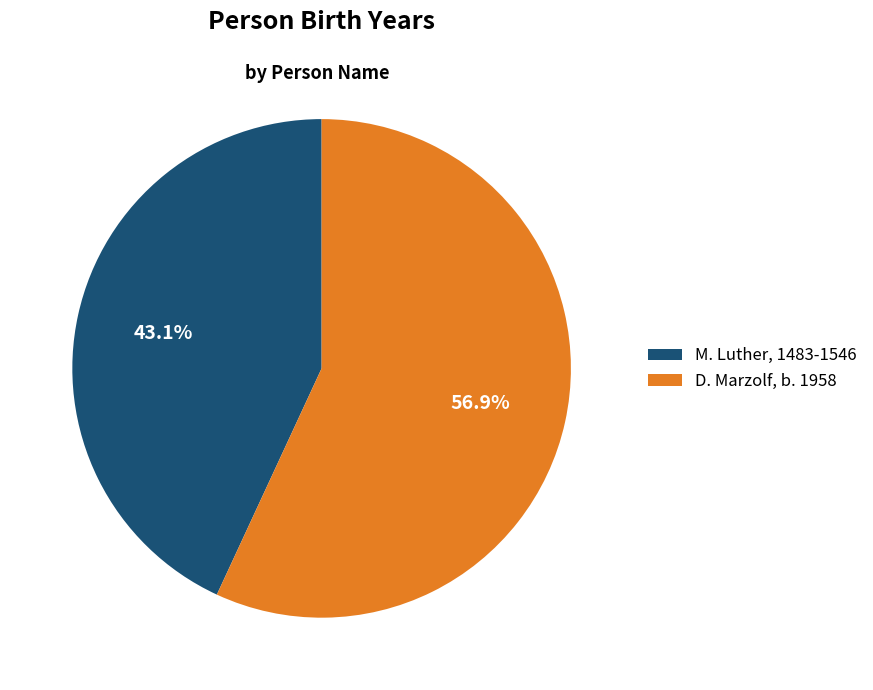

What percentage do D. Marzolf, b. 1958 and M. Luther, 1483-1546 together represent?

100.0%